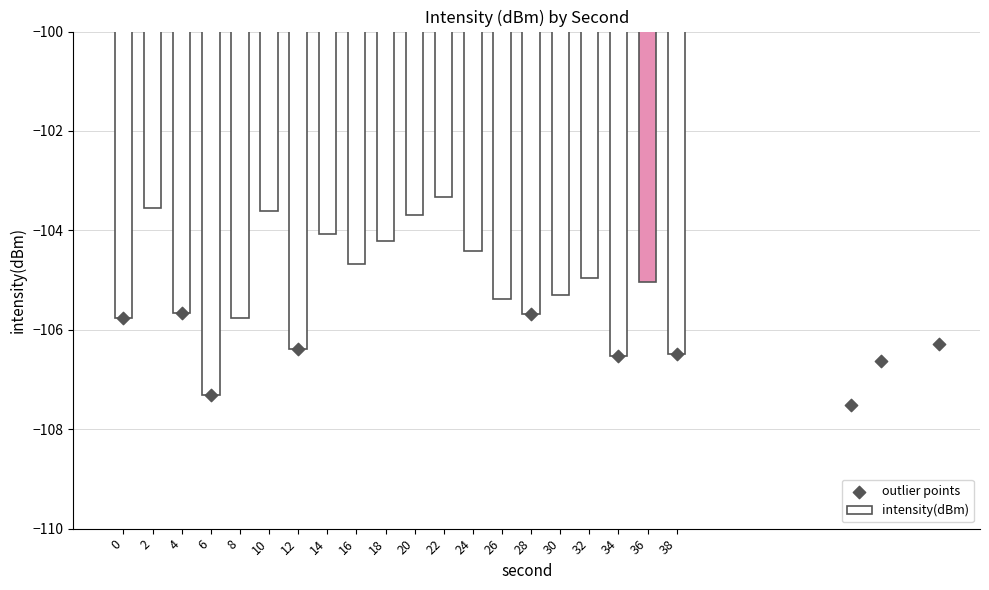

Between 30 and 8, which is larger?

30